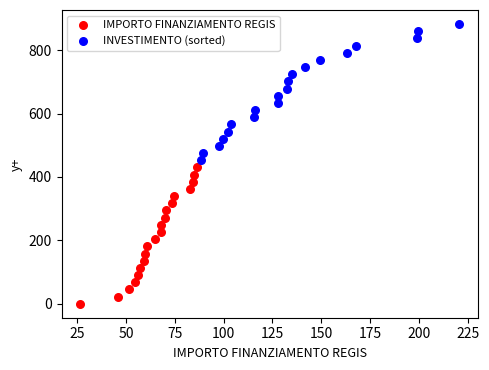

Which series contains the lowest Y value?

IMPORTO FINANZIAMENTO REGIS